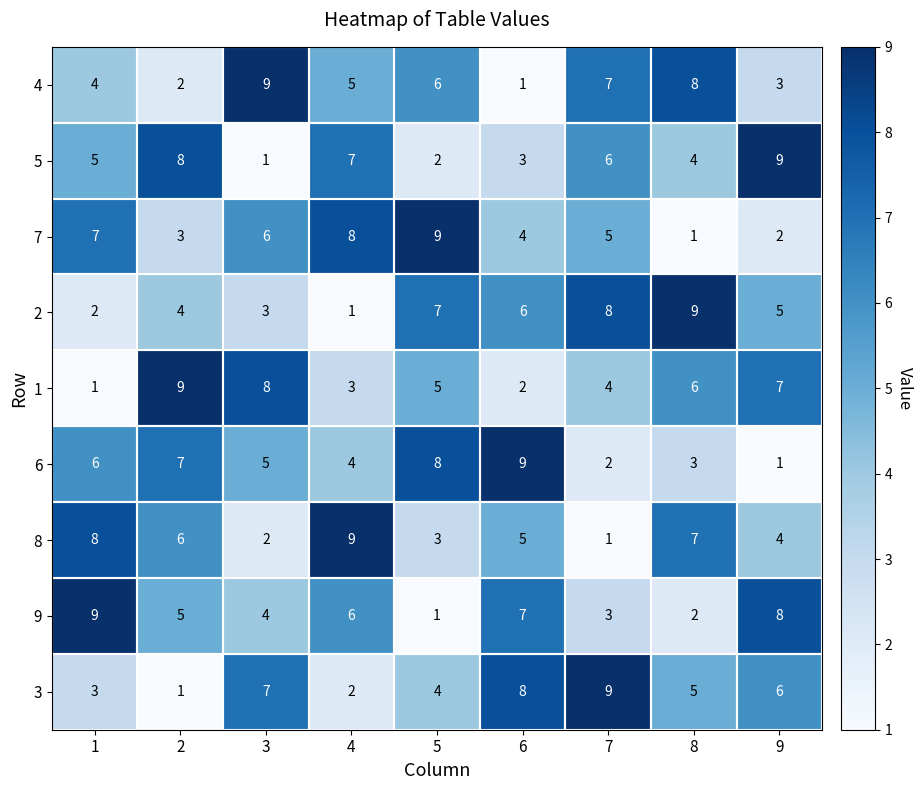

Between 1 and 9, which series saw the biggest shift?

1